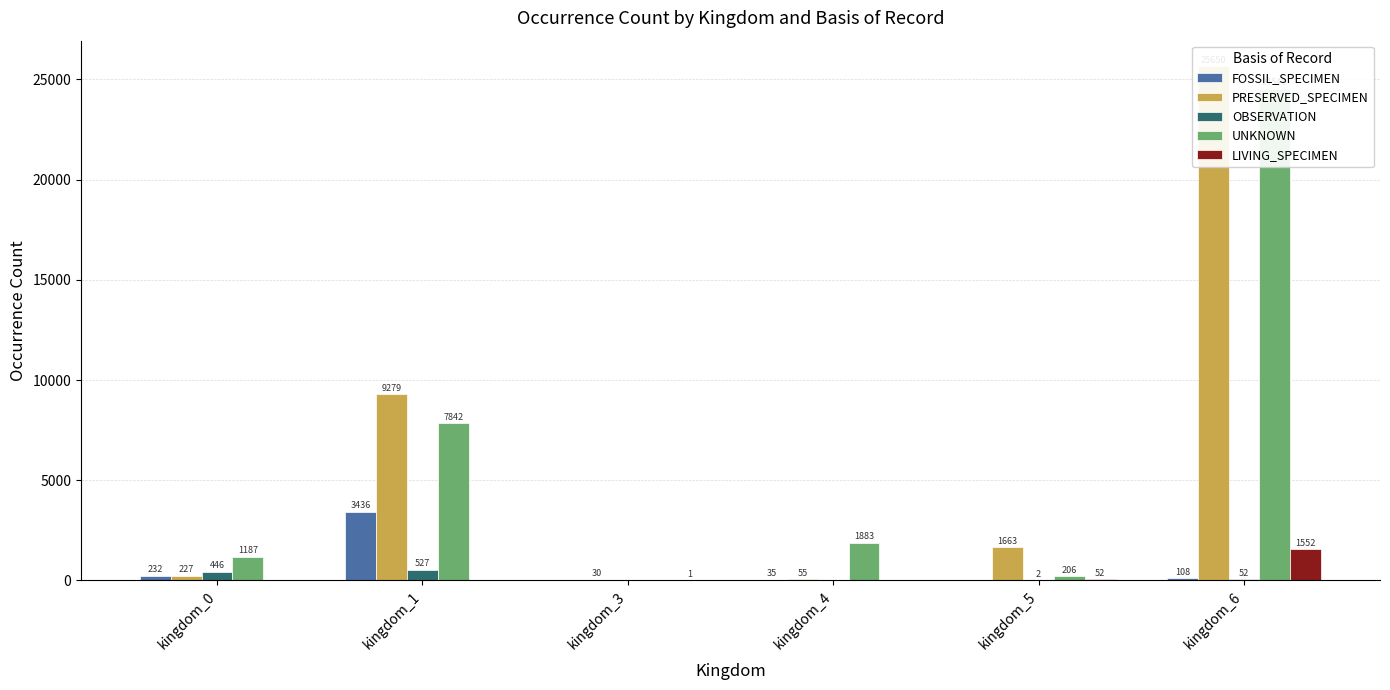

At how many categories does at least one series exceed 11893?

1